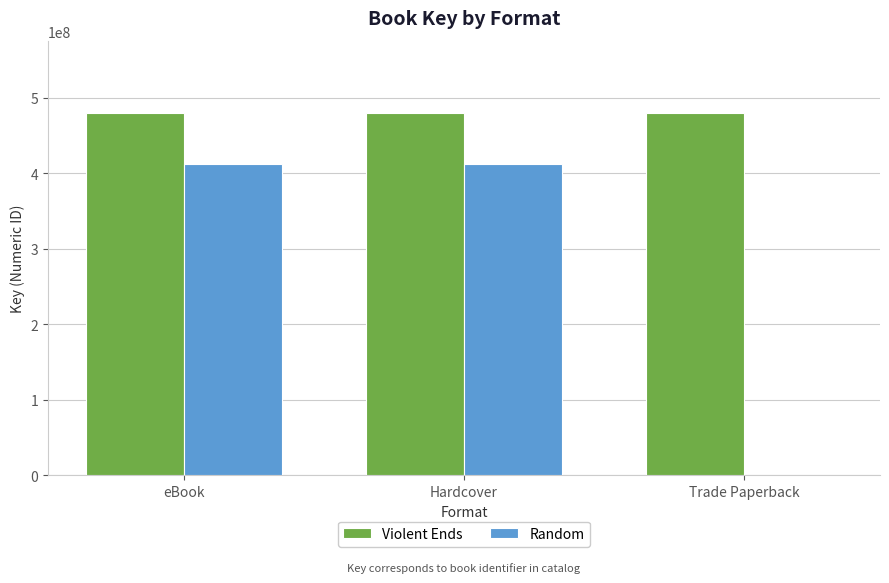

What is the sum of the Violent Ends values at eBook and Hardcover?

959647988